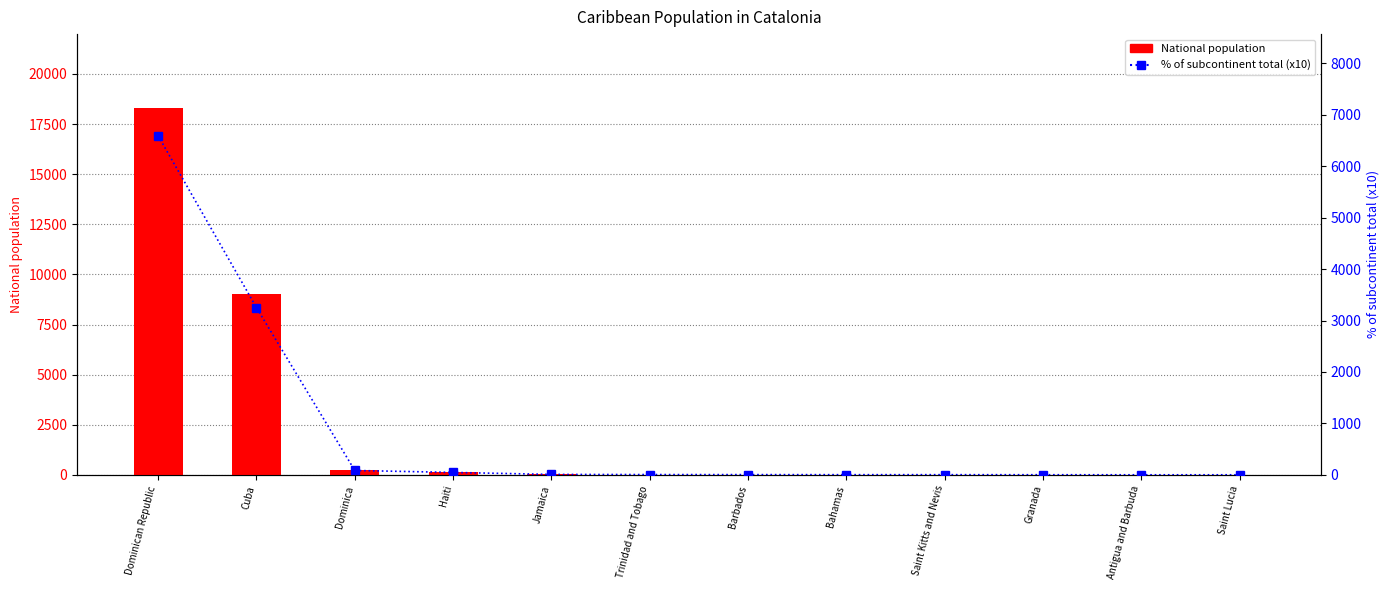

At which category does the chart reach its peak across all series?

Dominican Republic